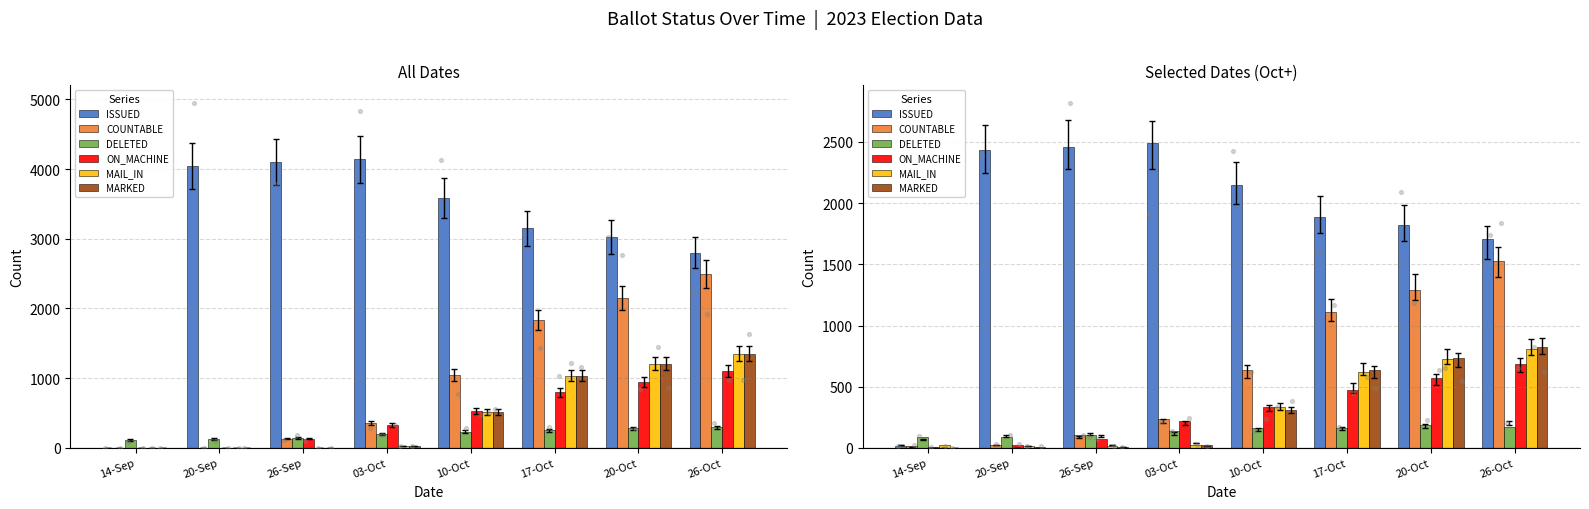

What are all the series names shown in the legend?

ISSUED, COUNTABLE, DELETED, ON_MACHINE, MAIL_IN, MARKED